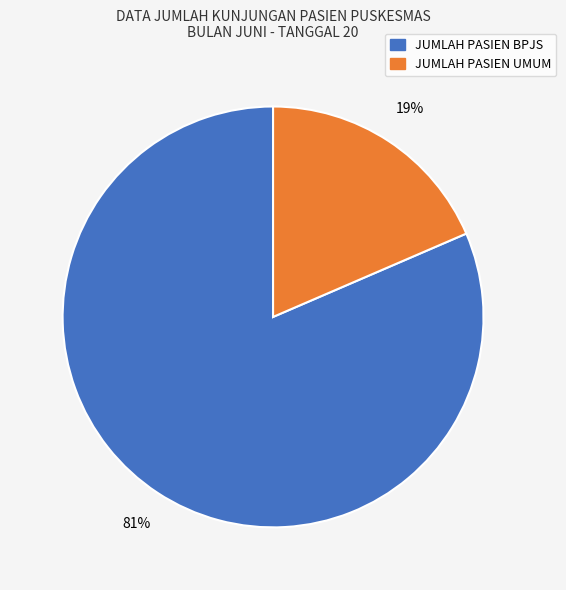

Which has a higher value, JUMLAH PASIEN BPJS or JUMLAH PASIEN UMUM?

JUMLAH PASIEN BPJS